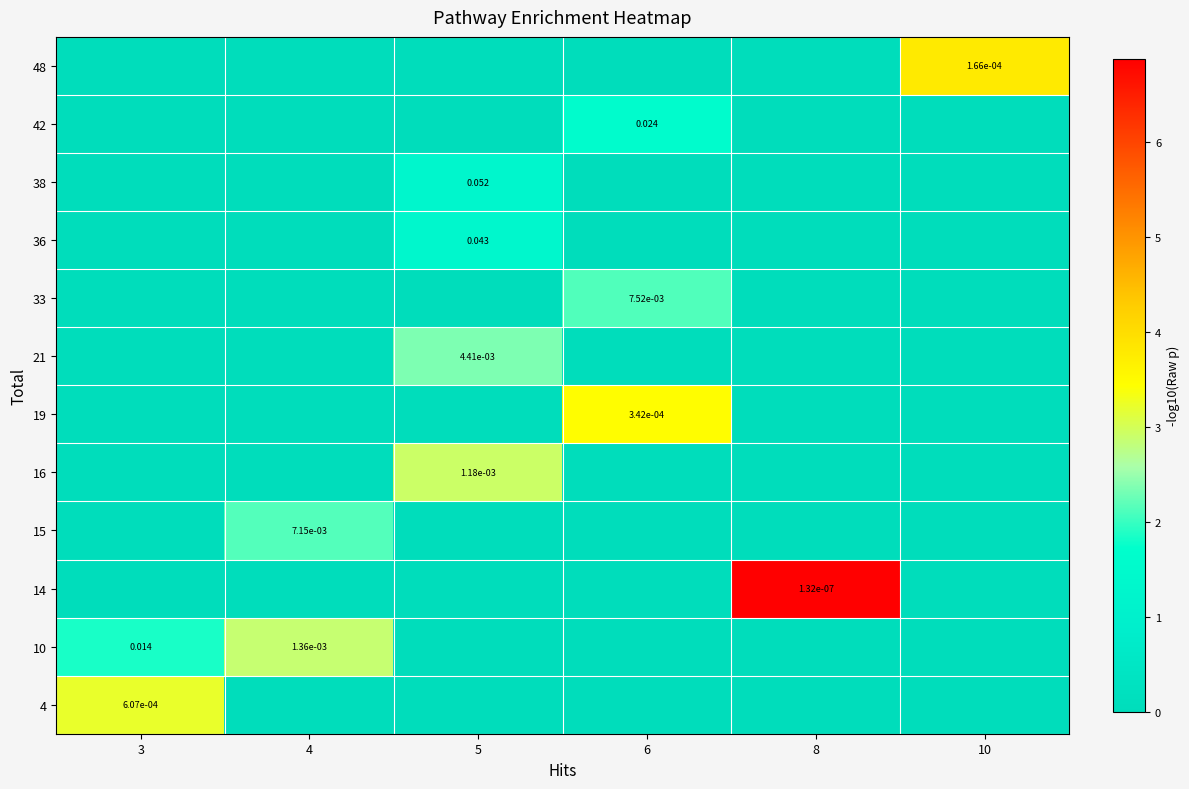

At which category is the sum across all series the highest?

5